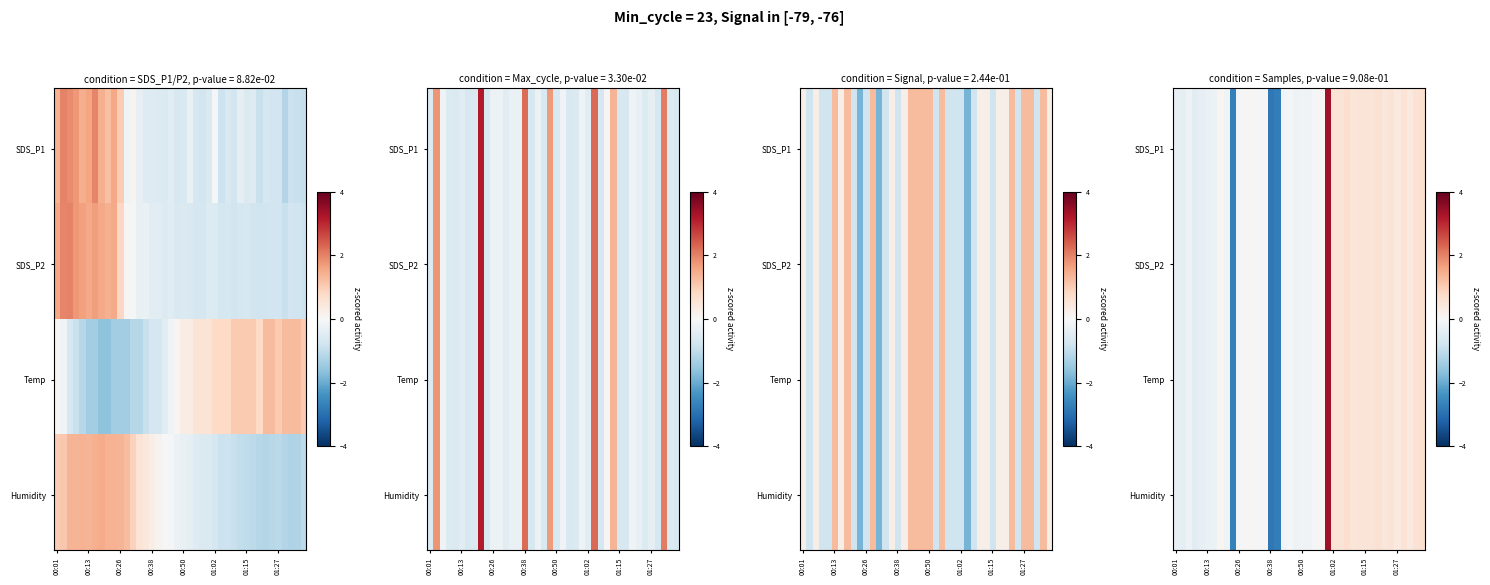

Which series has the largest total across all categories?

Humidity